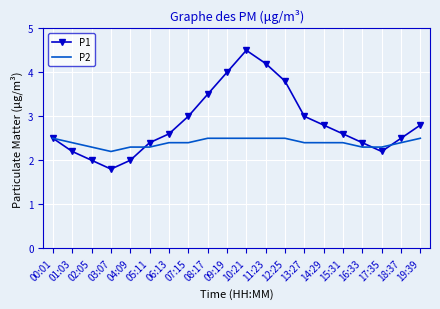

What position from the right is 18:37?

2